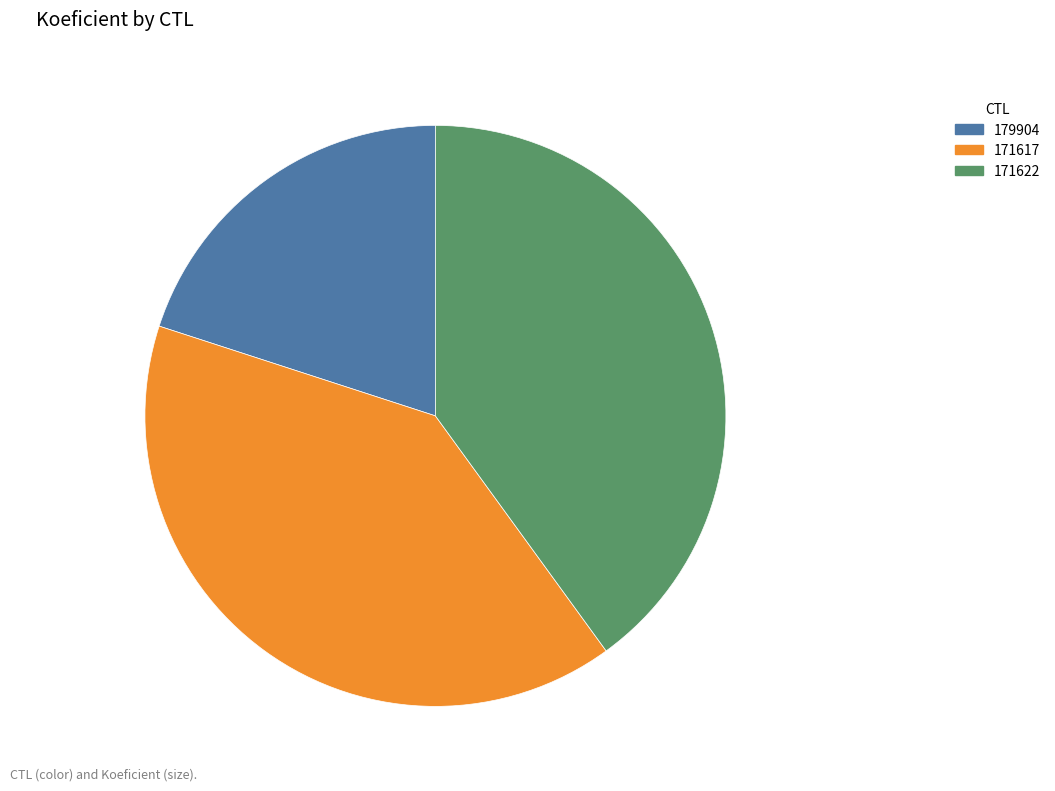

What is the ratio of the value at 171617 to the value at 171622?

1.0